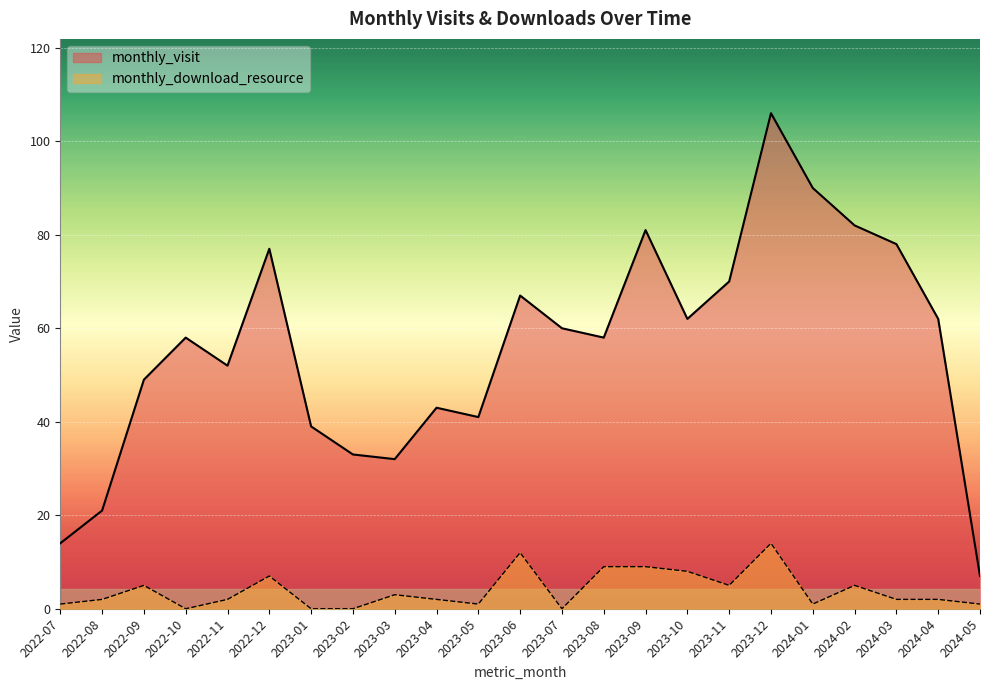

What are all the series names shown in the legend?

monthly_visit, monthly_download_resource